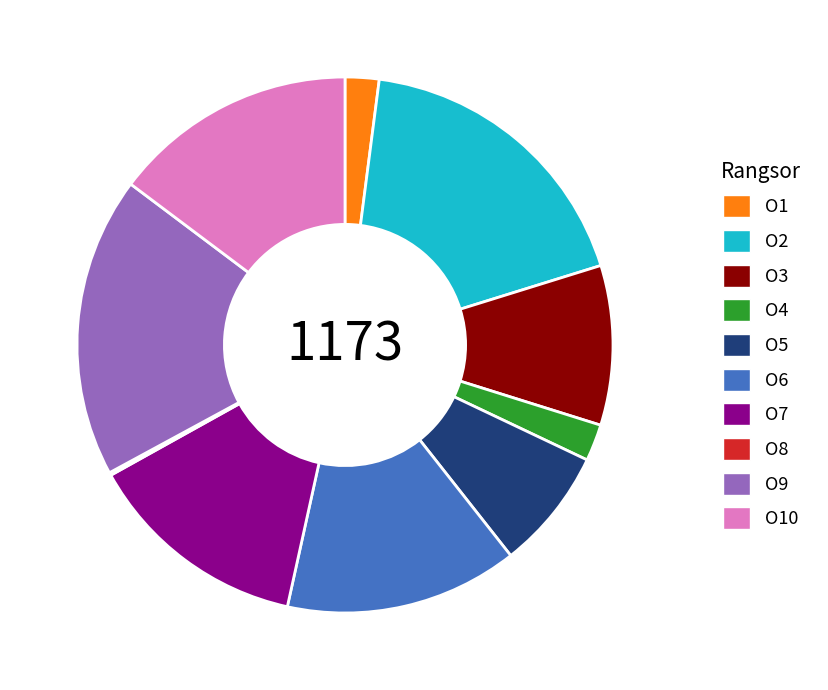

The O3 slice represents 19% of the pie. True or false?

False